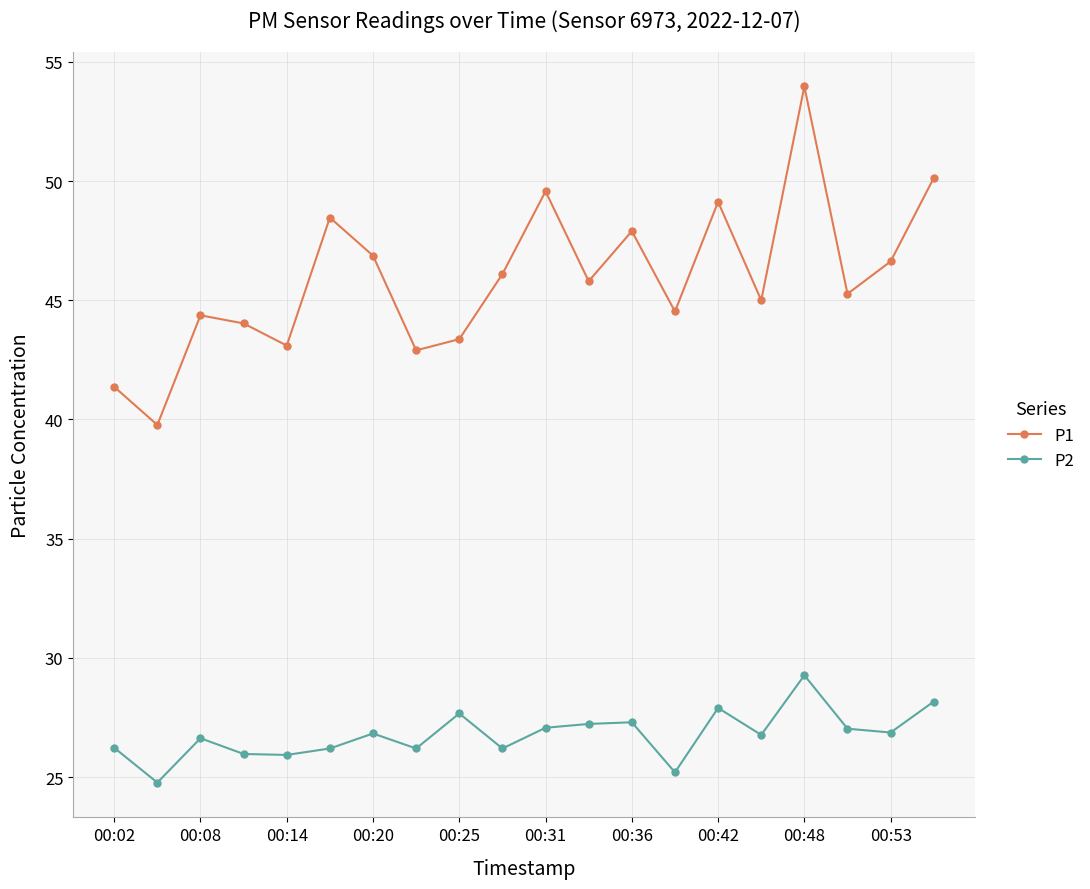

True or false: P1 has more than 0 points higher than both neighbors.

True